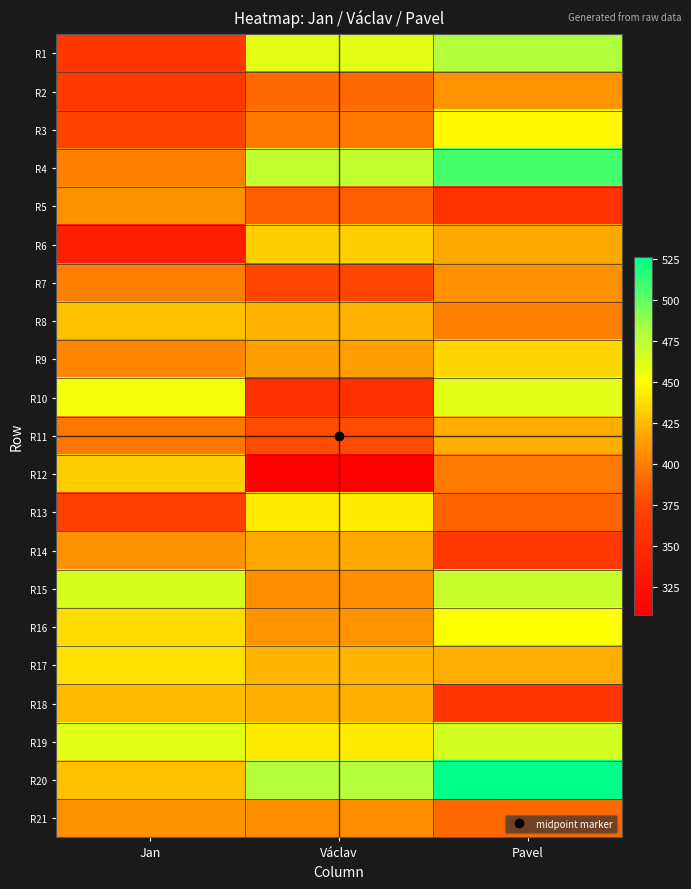

Between Pavel and Václav, which is larger?

Pavel